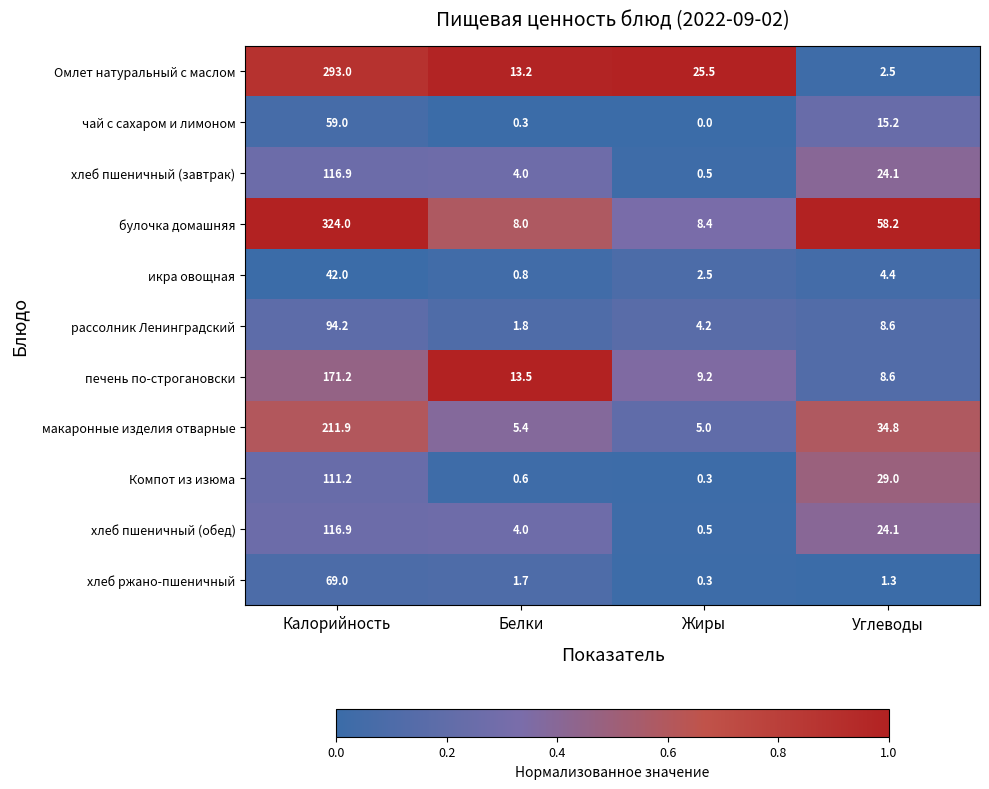

How many distinct data groups are displayed?

11